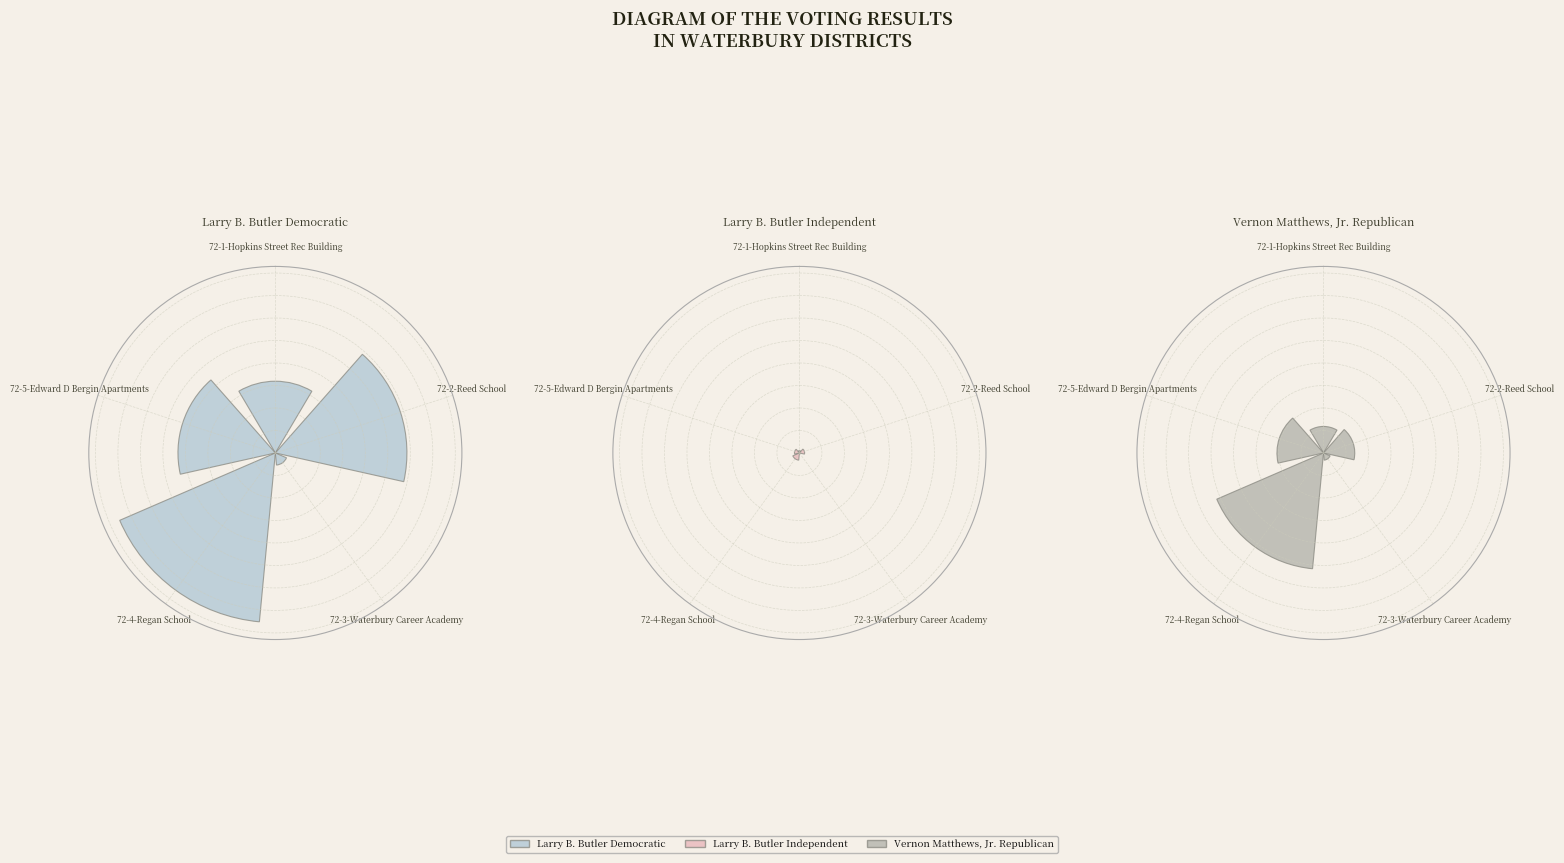

What is the total percentage of 72-5-Edward D Bergin Apartments and 72-4-Regan School?

55.3%